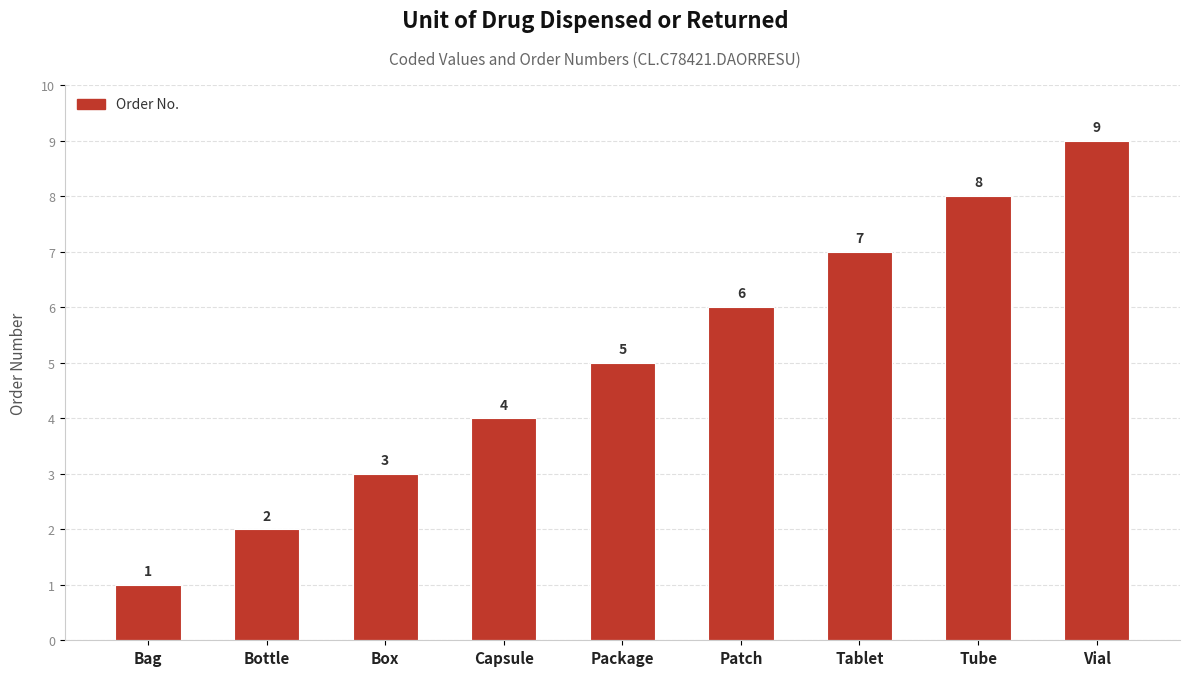

Rank the categories by value from highest to lowest.

Vial, Tube, Tablet, Patch, Package, Capsule, Box, Bottle, Bag